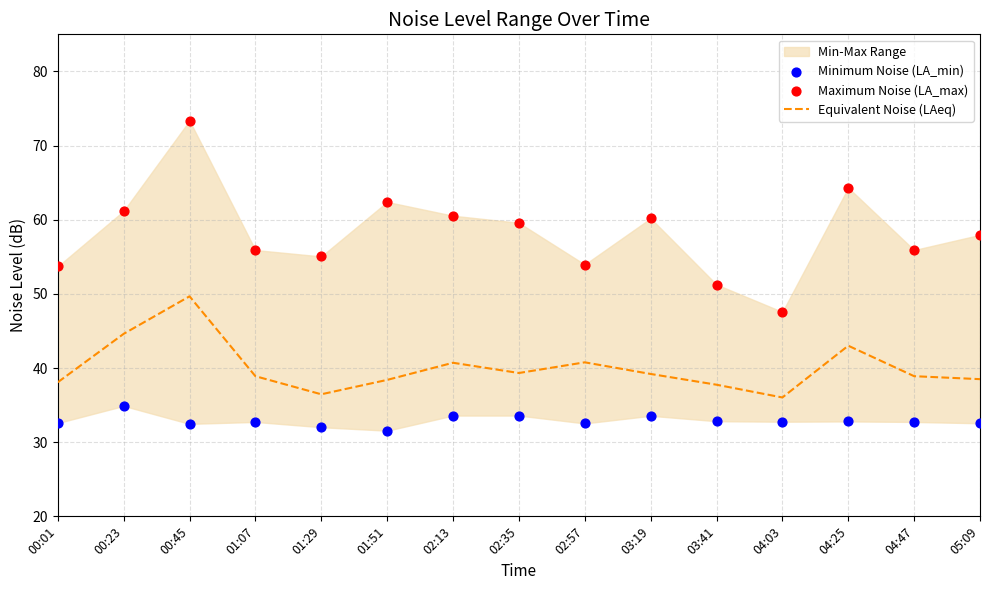

At how many categories does at least one series exceed 42?

15